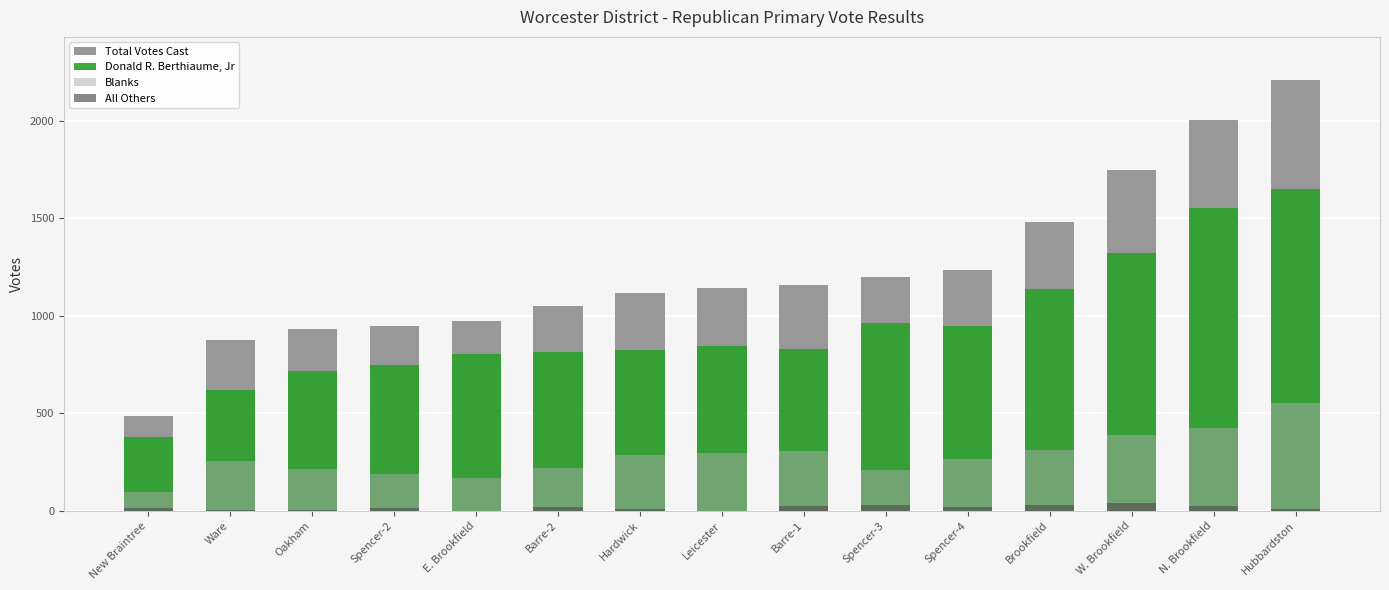

Reading left to right, transcribe all the data shown in this chart.

Total Votes Cast: 488	877	934	950	975	1051	1118	1143	1158	1201	1235	1481	1749	2004	2210
Donald R. Berthiaume, Jr: 379	618	716	748	806	814	822	845	828	964	949	1139	1322	1552	1649
Blanks: 96	254	212	189	169	220	287	298	306	209	267	313	390	426	552
All Others: 13	5	6	13	0	17	9	0	24	28	19	29	37	26	9